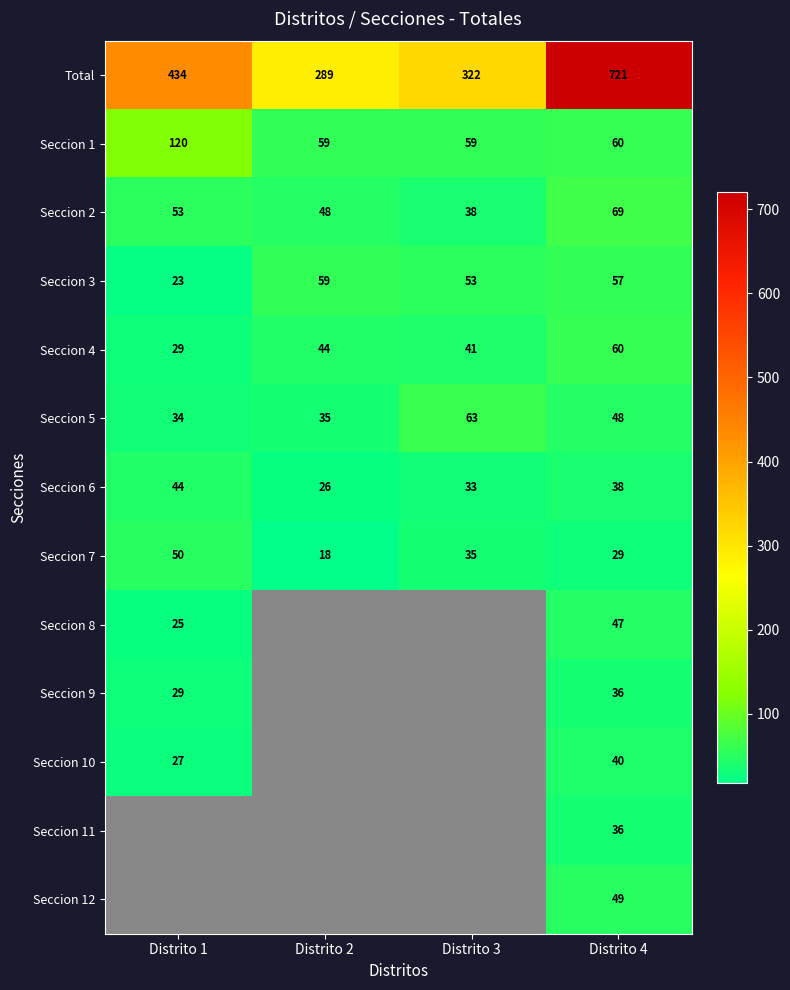

What is the maximum value shown in the chart?

721.0